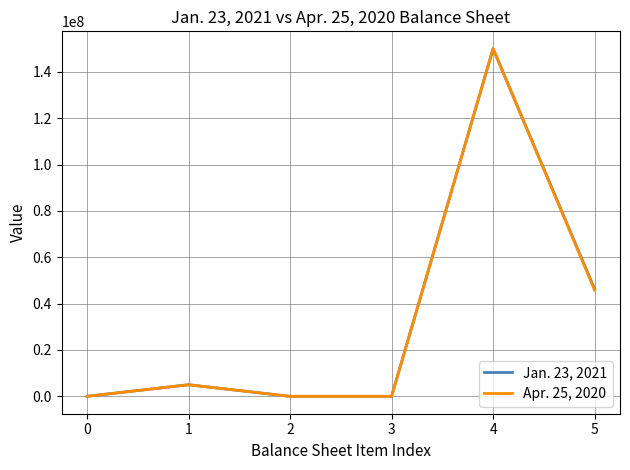

What is the sum of all Apr. 25, 2020 values?

200864542